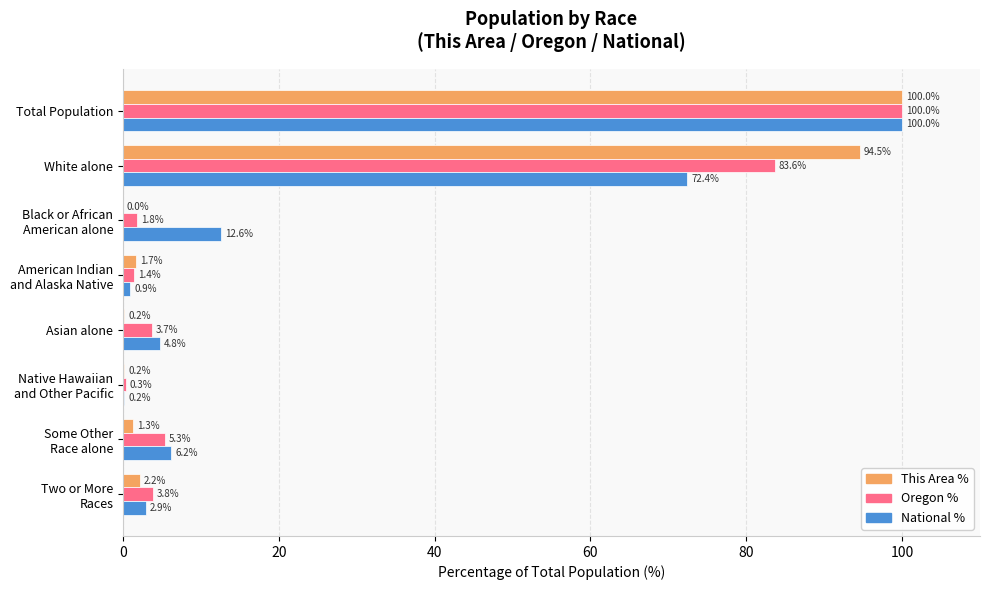

True or false: Oregon % has a value of 83.6 at White alone.

True